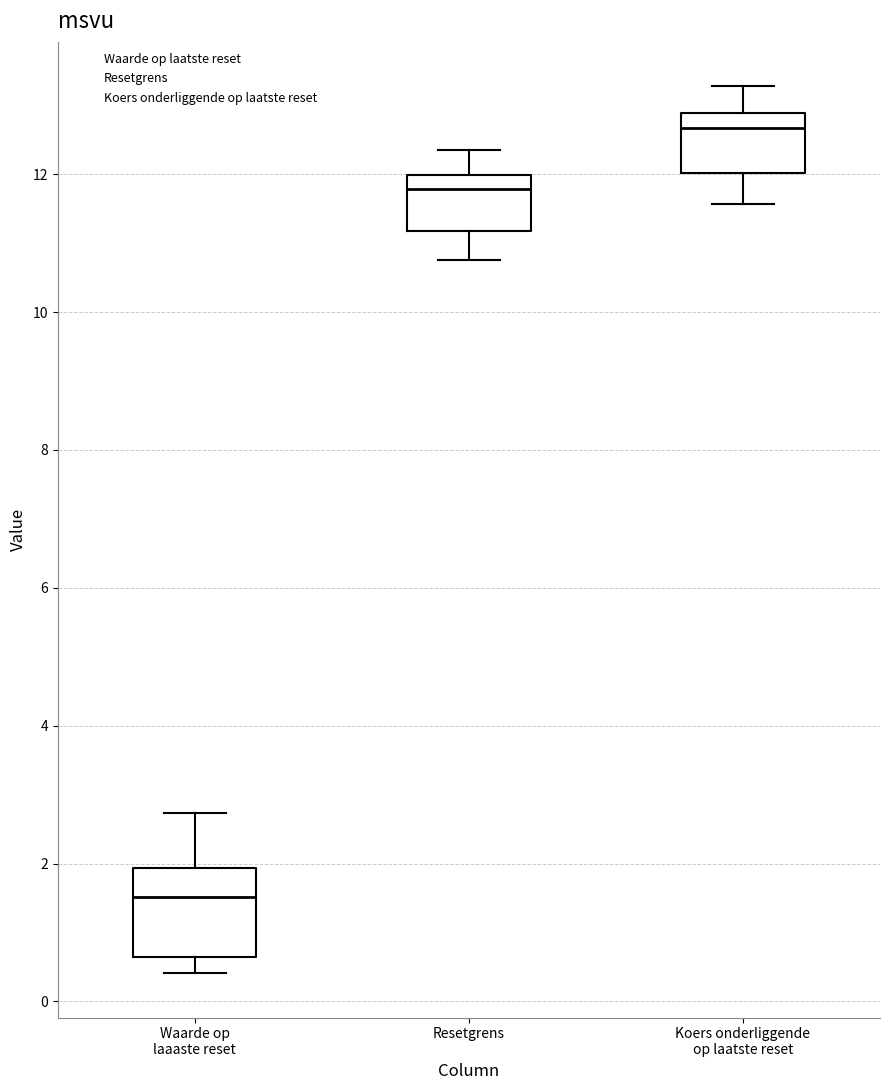

Reading left to right, transcribe this box plot: for each box, give where its median line is, the range the box spans, and where its two whiskers end, as read against the y-axis. The values are not printed on the chart, so give them approximately, as read against the axis.

Waarde op laaaste reset: median 1.6, box 0.6 to 2.0, whiskers 0.4 to 2.8
Resetgrens: median 11.8, box 11.2 to 12.0, whiskers 10.8 to 12.4
Koers onderliggende op laatste reset: median 12.6, box 12.0 to 12.8, whiskers 11.6 to 13.2